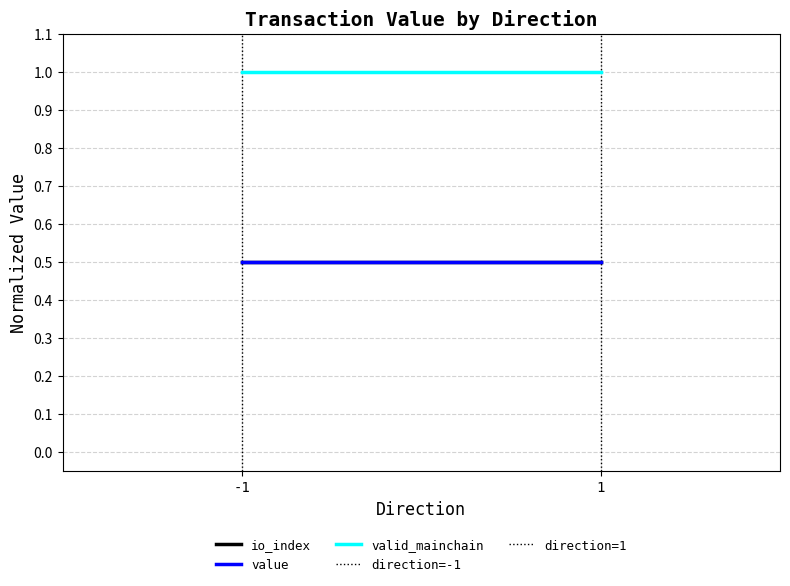

What is the difference between the highest and lowest values at -1?

1.0